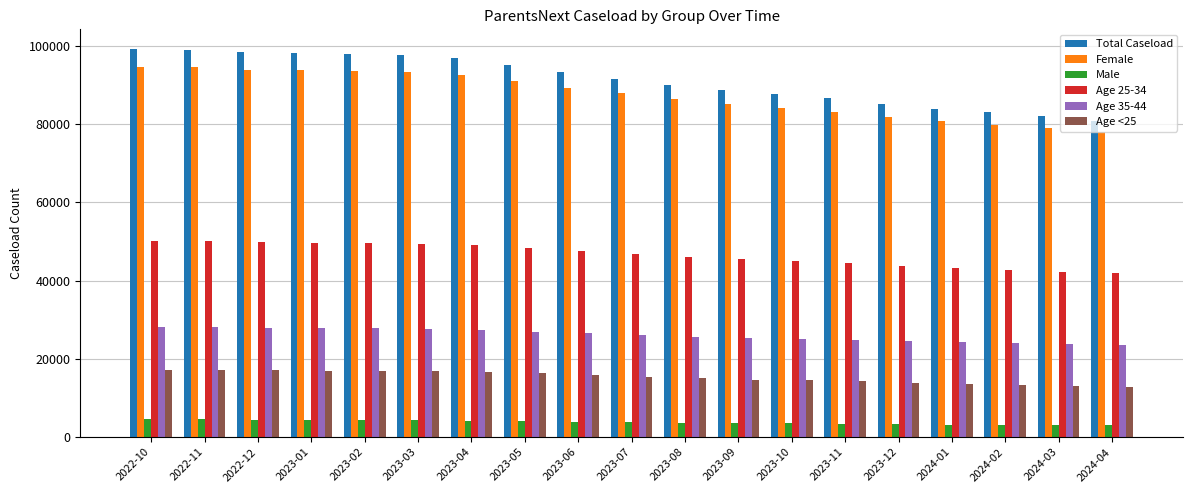

Is the value of Total Caseload at 2023-06 greater than the value of Age 35-44 at 2022-12?

Yes